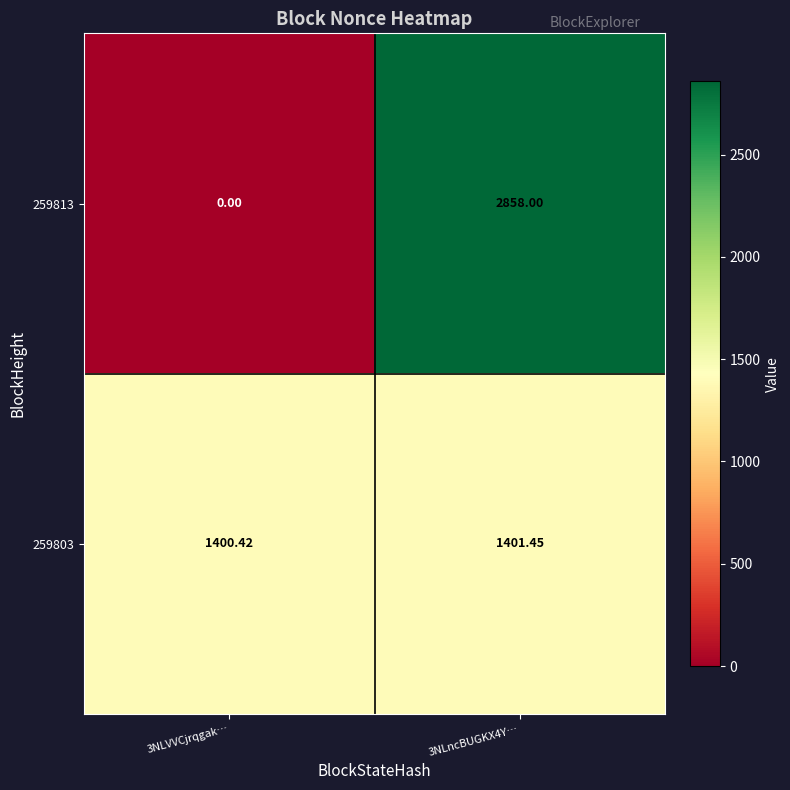

How many distinct data groups are displayed?

2